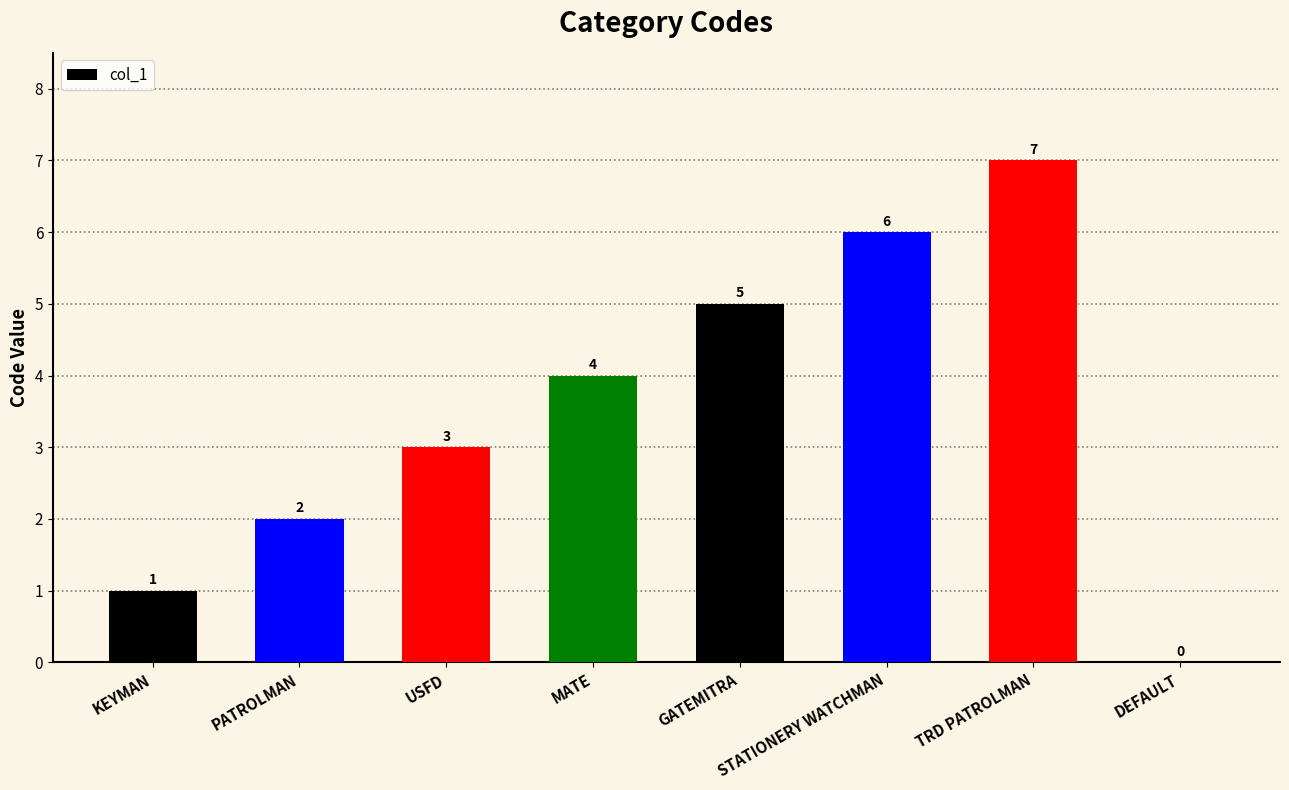

Between STATIONERY WATCHMAN and TRD PATROLMAN, which is larger?

TRD PATROLMAN